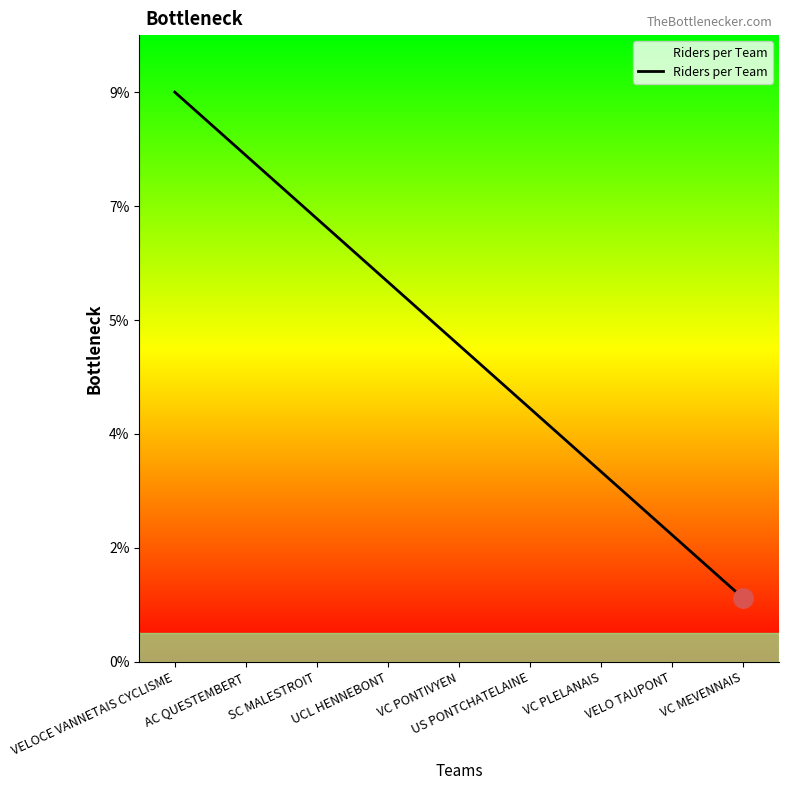

Where is the data nearest to the value 5?

VC PONTIVYEN